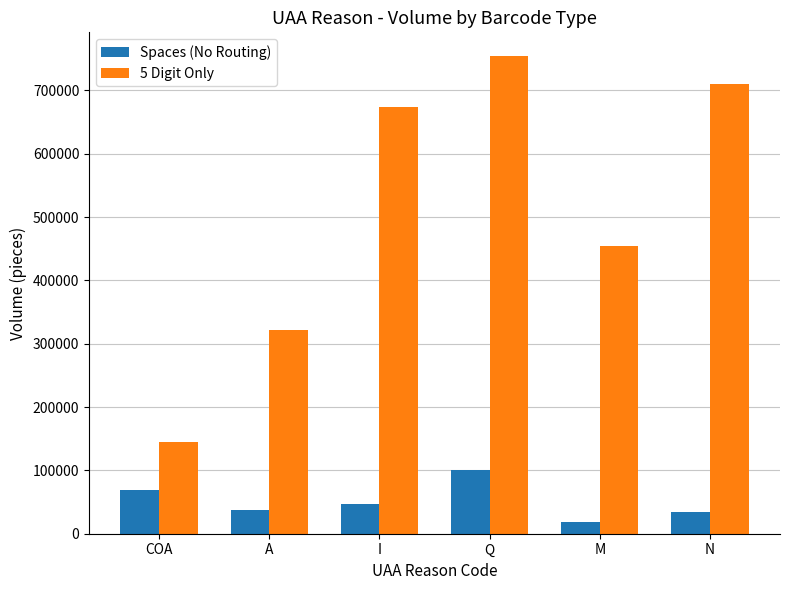

List the series in order of their peak value, lowest first.

Spaces (No Routing), 5 Digit Only